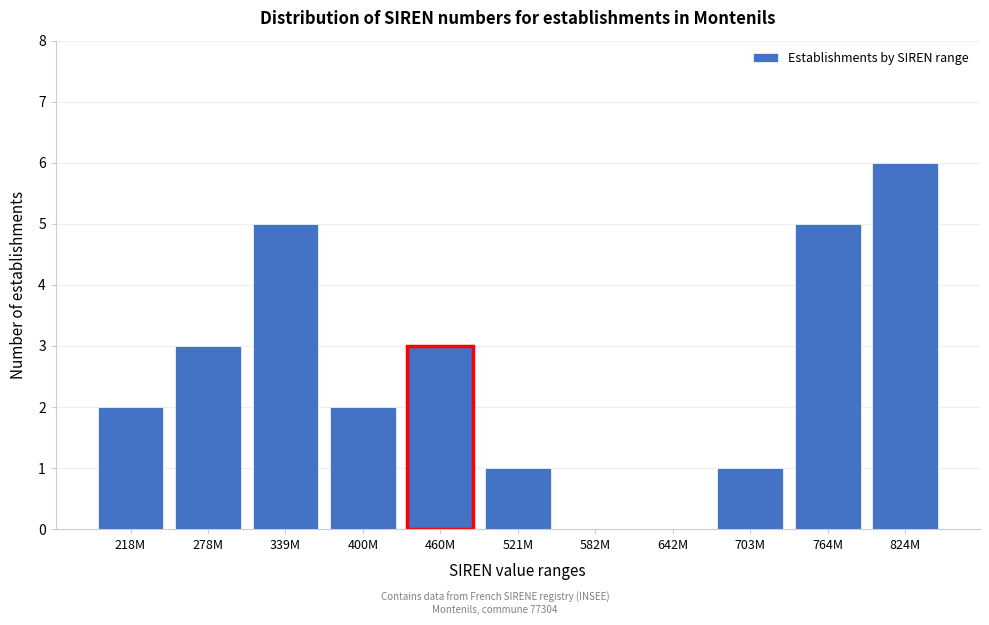

Reading left to right, what are all the values shown in this chart?

218M=2	278M=3	339M=5	400M=2	460M=3	521M=1	582M=0	642M=0	703M=1	764M=5	824M=6